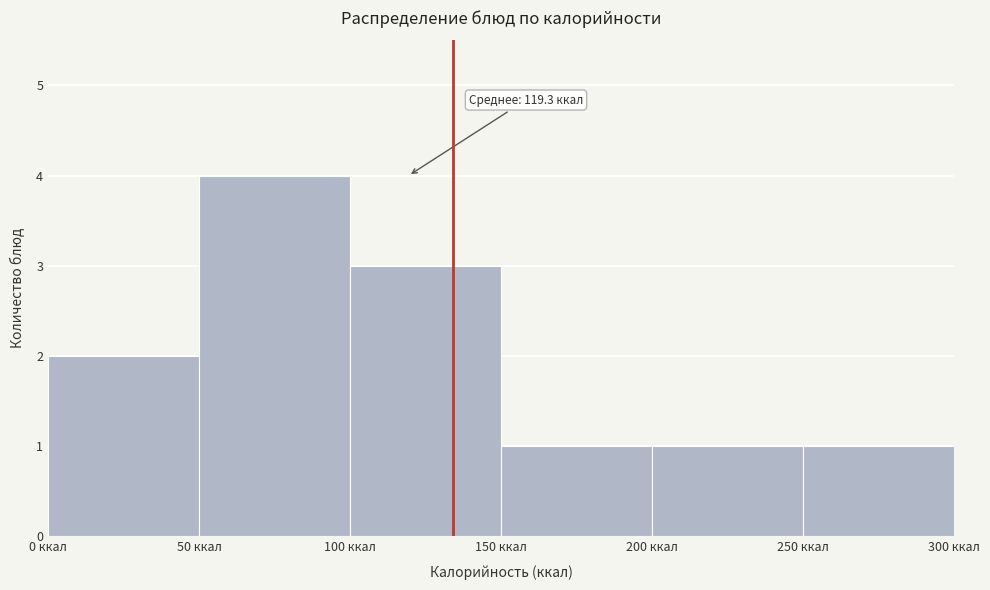

Which range on the x-axis has the tallest bar?

50 to 100